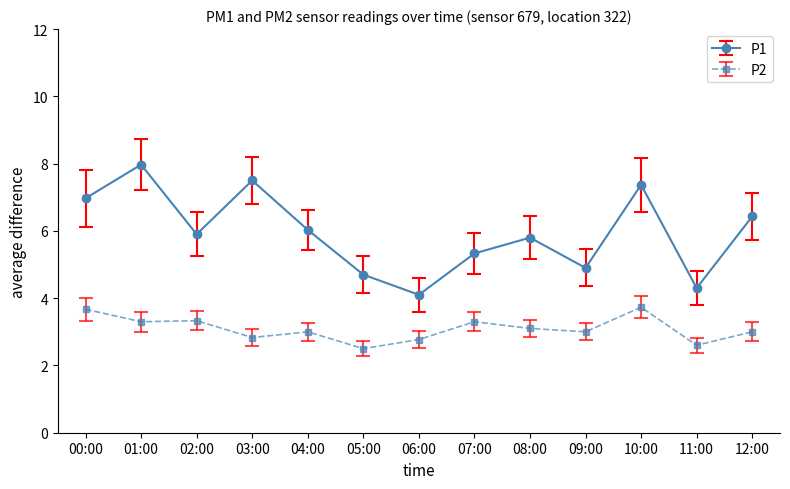

True or false: P1 and P2 intersect in this chart.

False